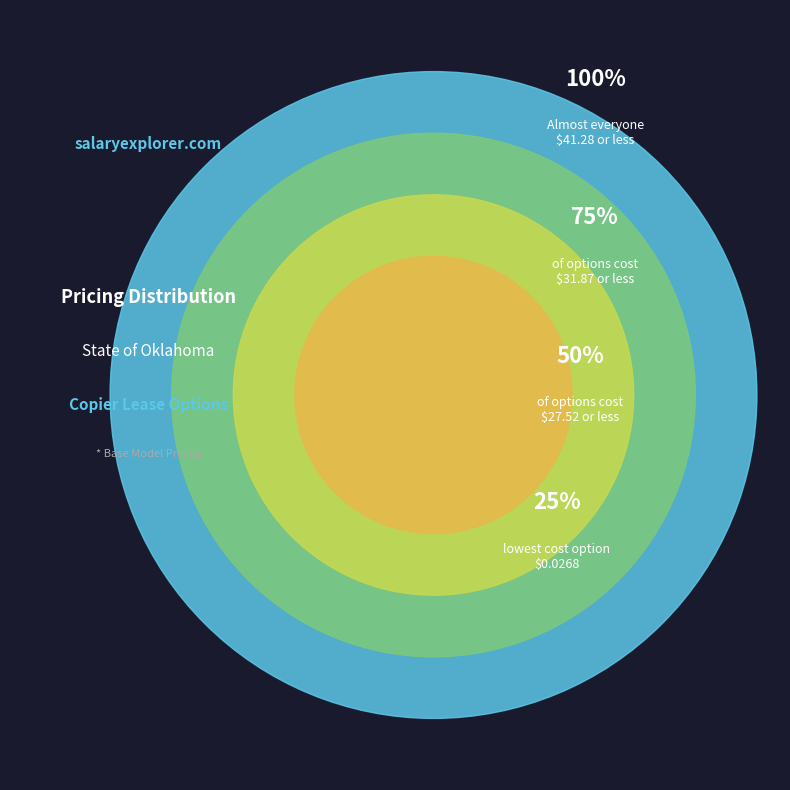

Count the number of slices in the pie.

4